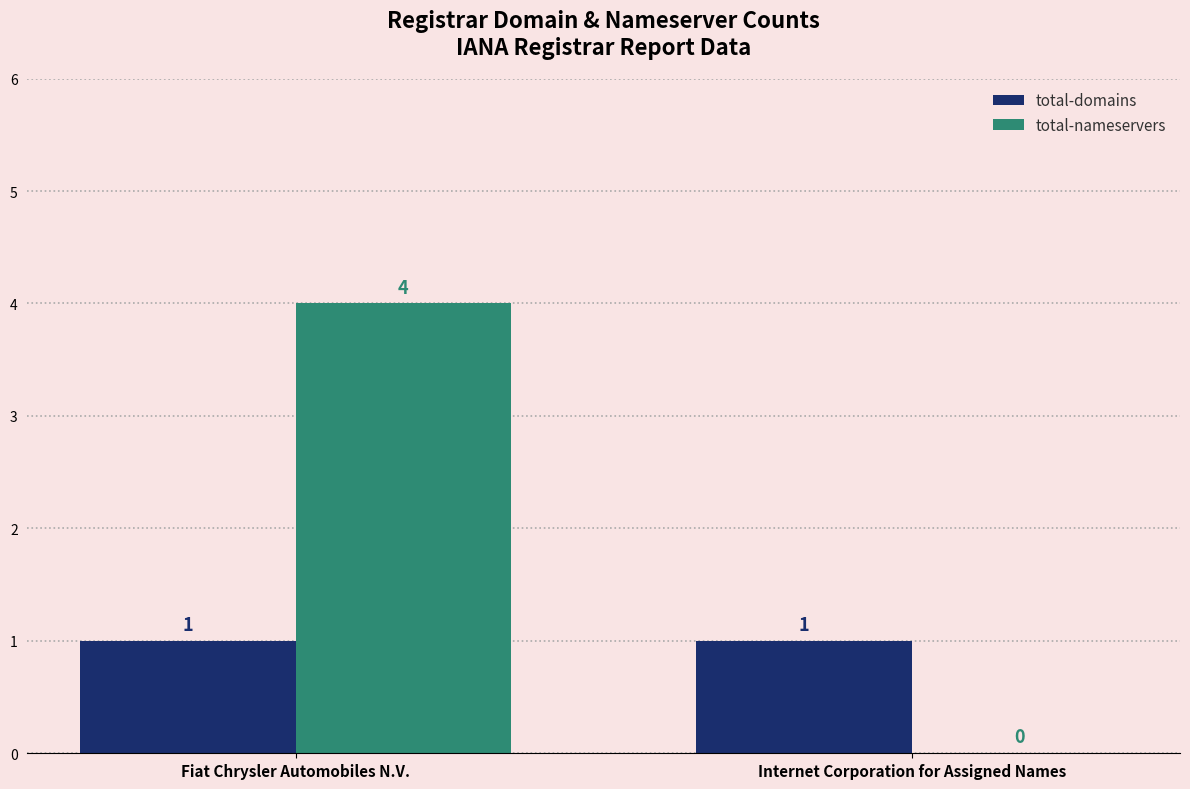

Reading left to right, transcribe all the data shown in this chart.

total-domains: 1	1
total-nameservers: 4	0